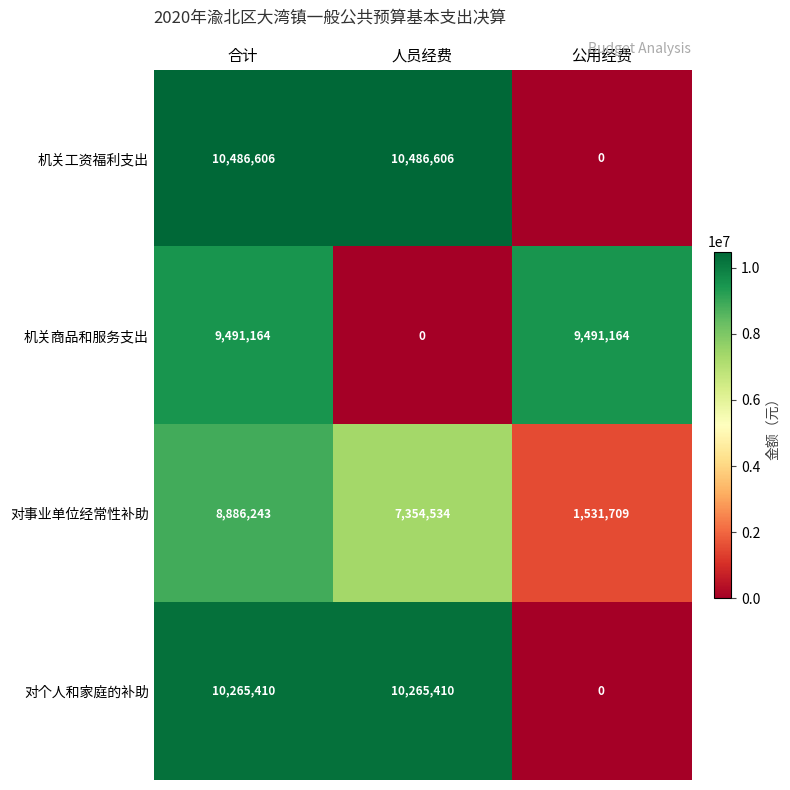

The value of 机关商品和服务支出 at 公用经费 is 9491164. True or false?

True